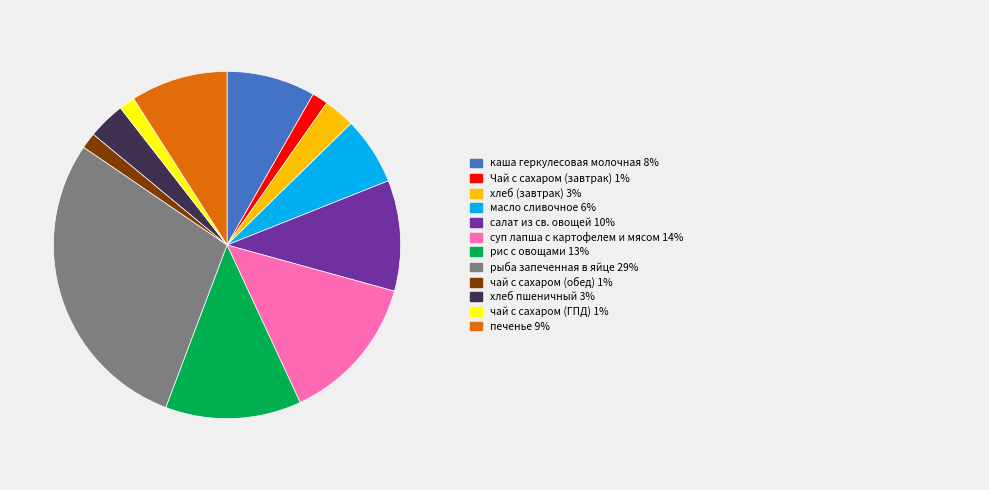

Is there any slice that represents more than half of the pie?

No